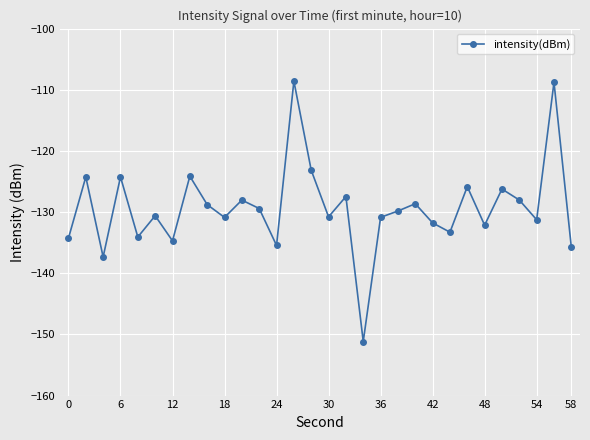

Does the chart have visible grid lines?

Yes